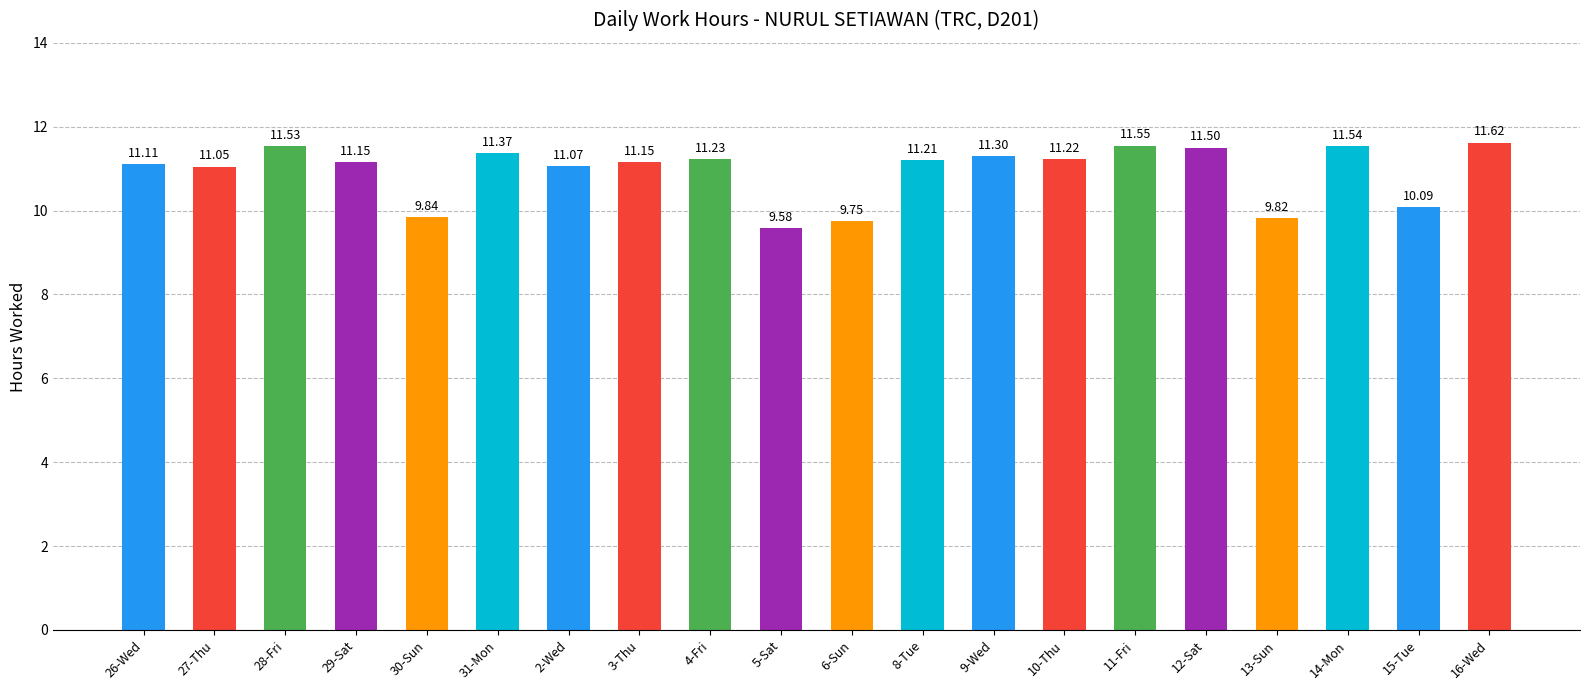

What is the difference between the maximum and minimum values?

2.0